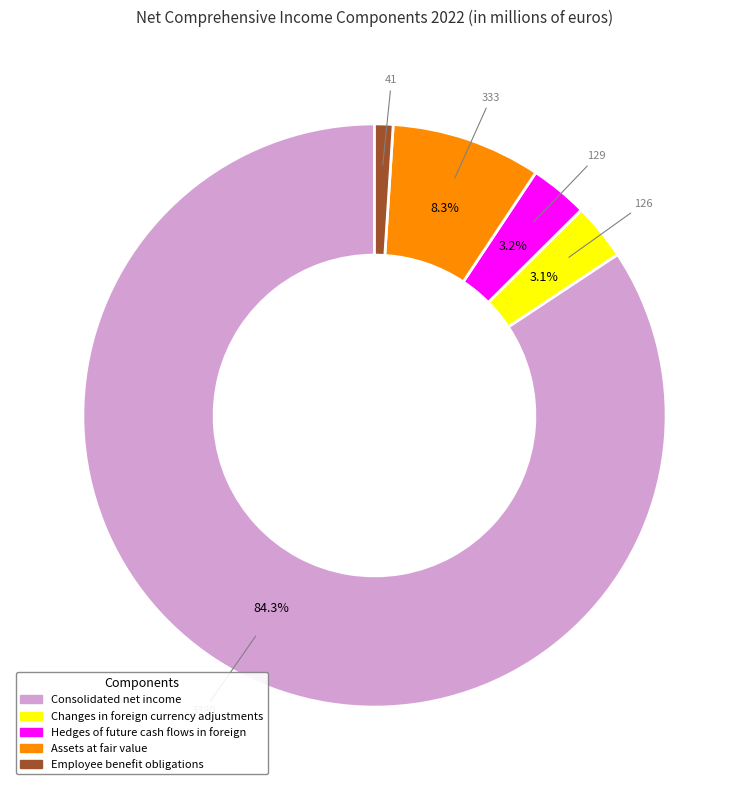

Is the sum of Hedges of future cash flows in foreign and Consolidated net income greater than half?

Yes